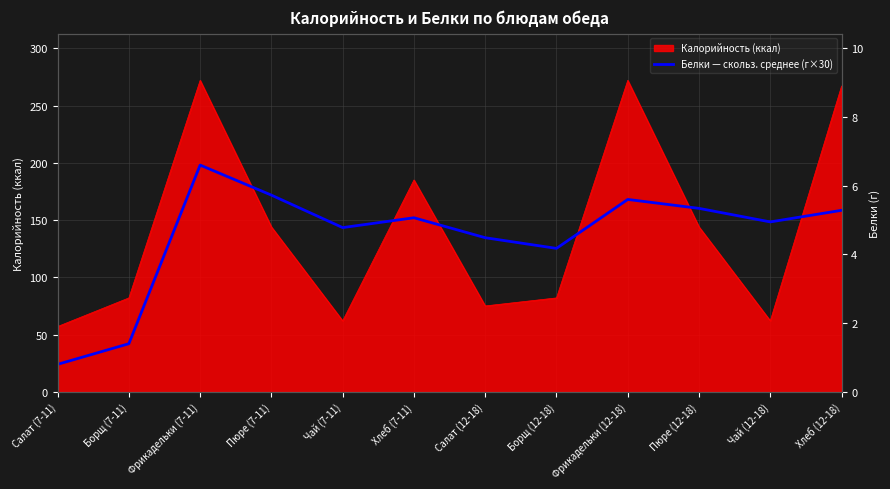

Where does the data first go above 152?

Фрикадельки (7-11)